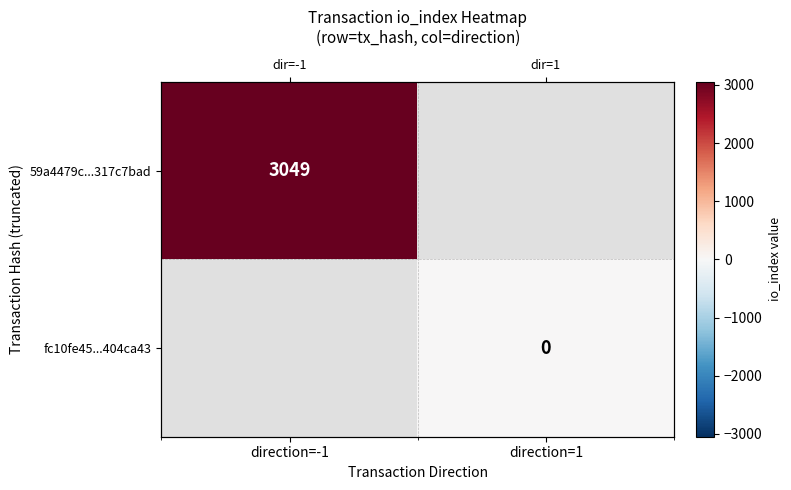

Is it true that 59a4479c...317c7bad equals 3049.0 at direction=-1?

True